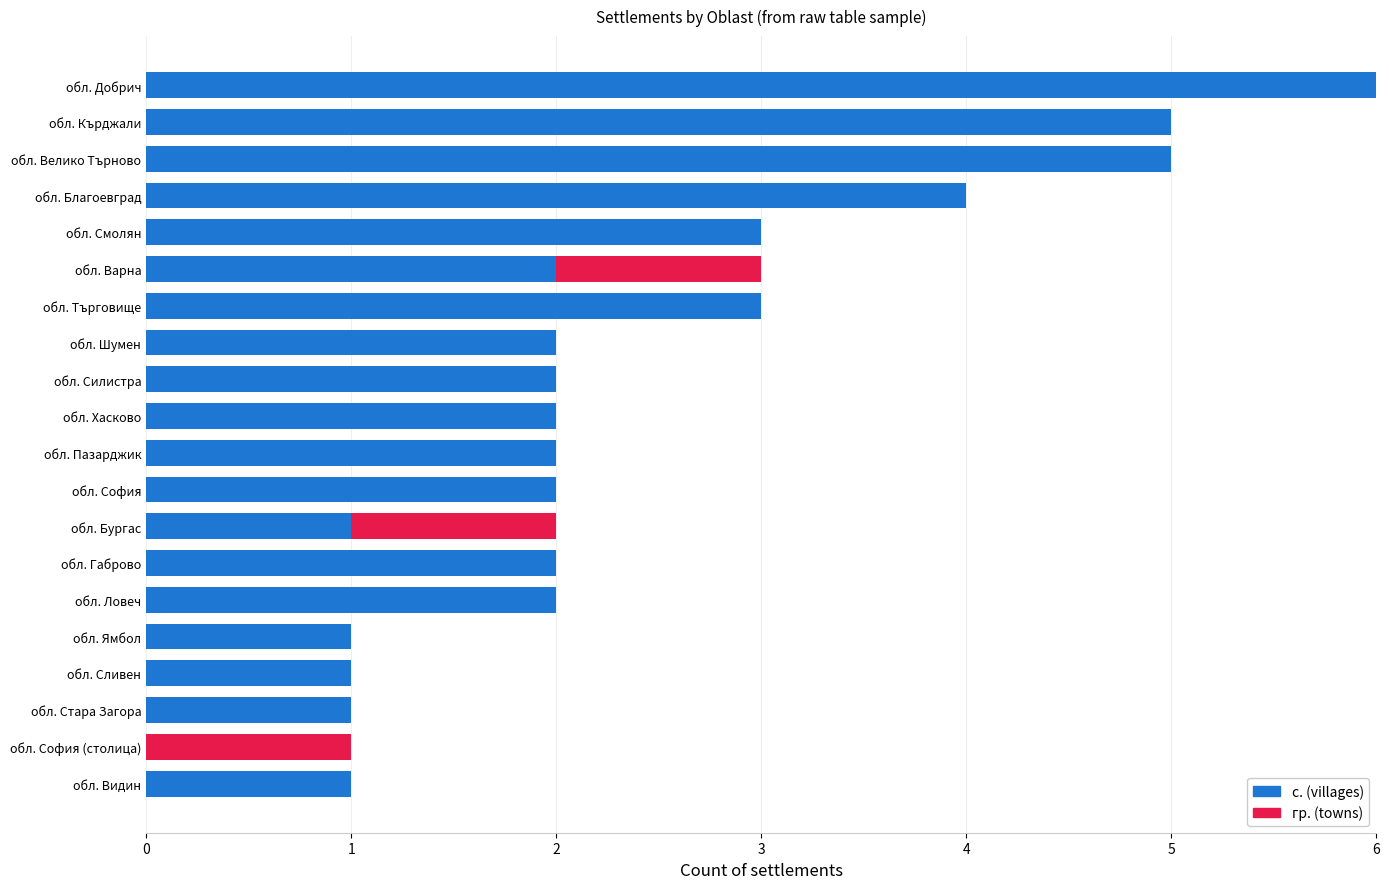

At which category is the sum across all series the highest?

обл. Добрич